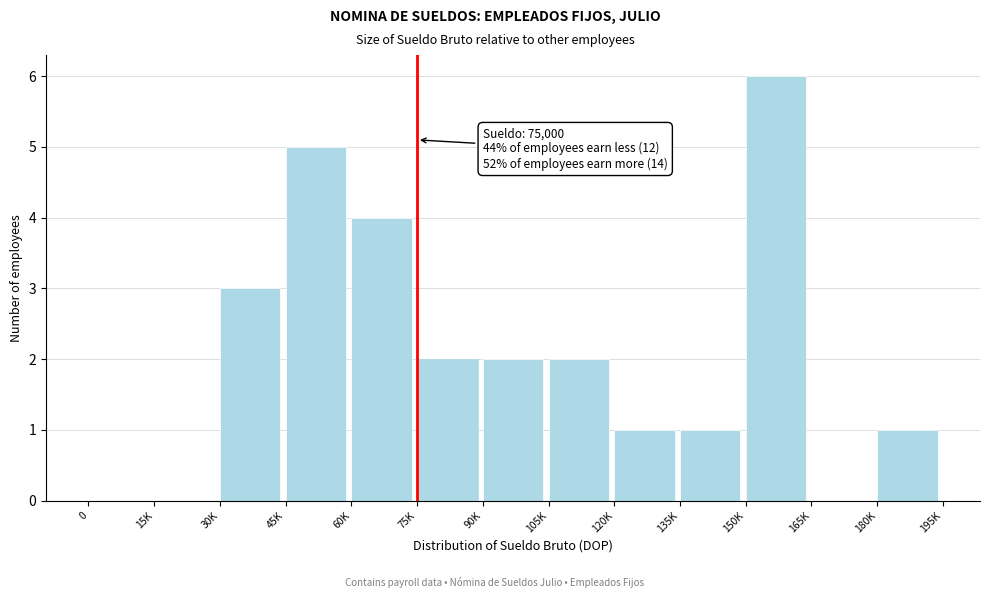

Reading left to right, list all the values displayed in this chart.

0=0	15K=0	30K=3	45K=5	60K=4	75K=2	90K=2	105K=2	120K=1	135K=1	150K=6	165K=0	180K=1